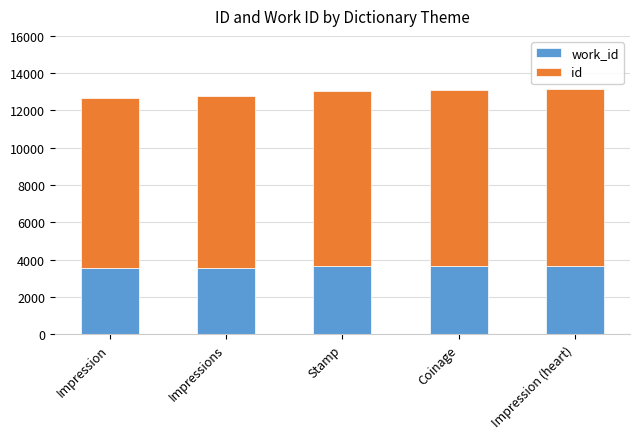

What is the total value across all series at Impression?

12645